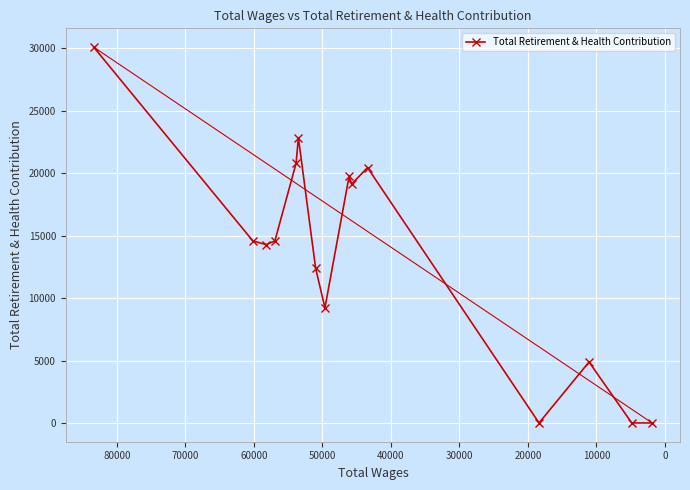

How many lines are shown in the chart?

1